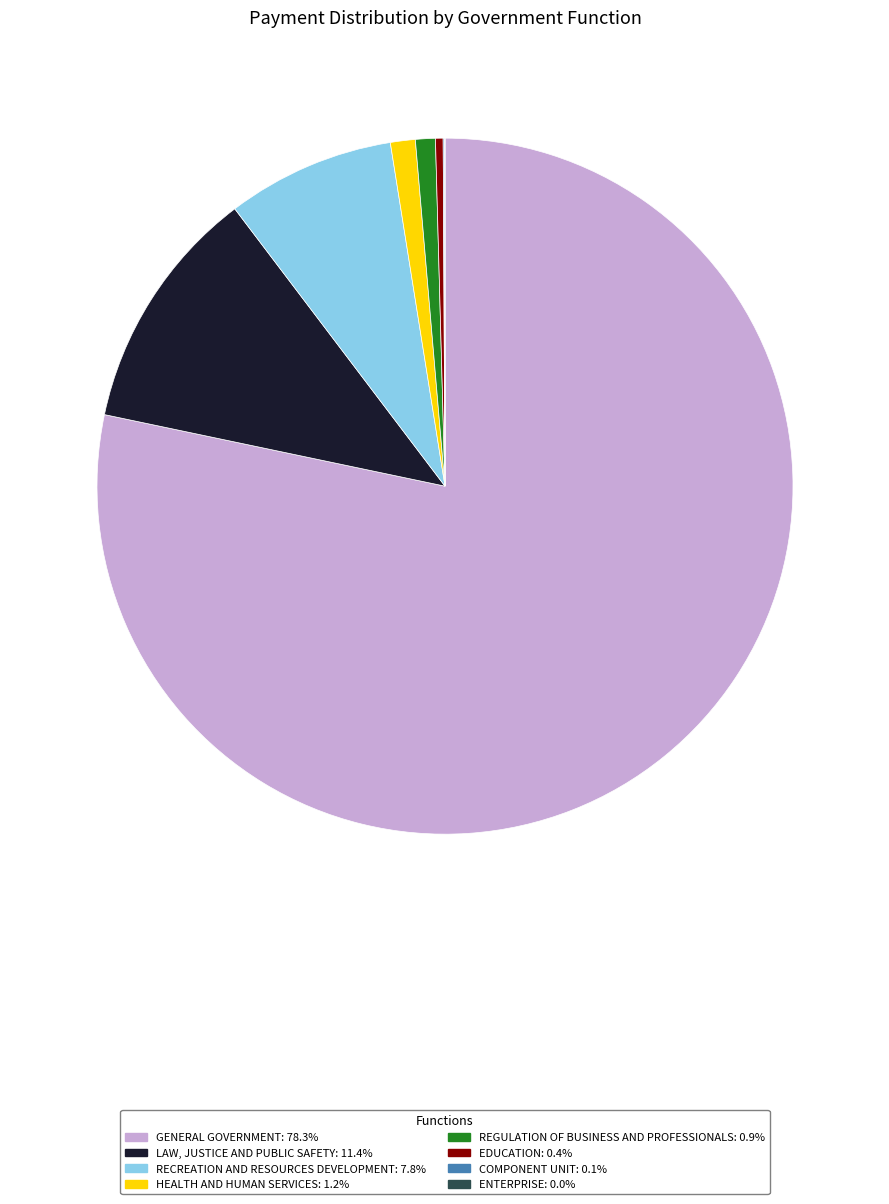

Combined, do HEALTH AND HUMAN SERVICES and GENERAL GOVERNMENT account for over 50%?

Yes